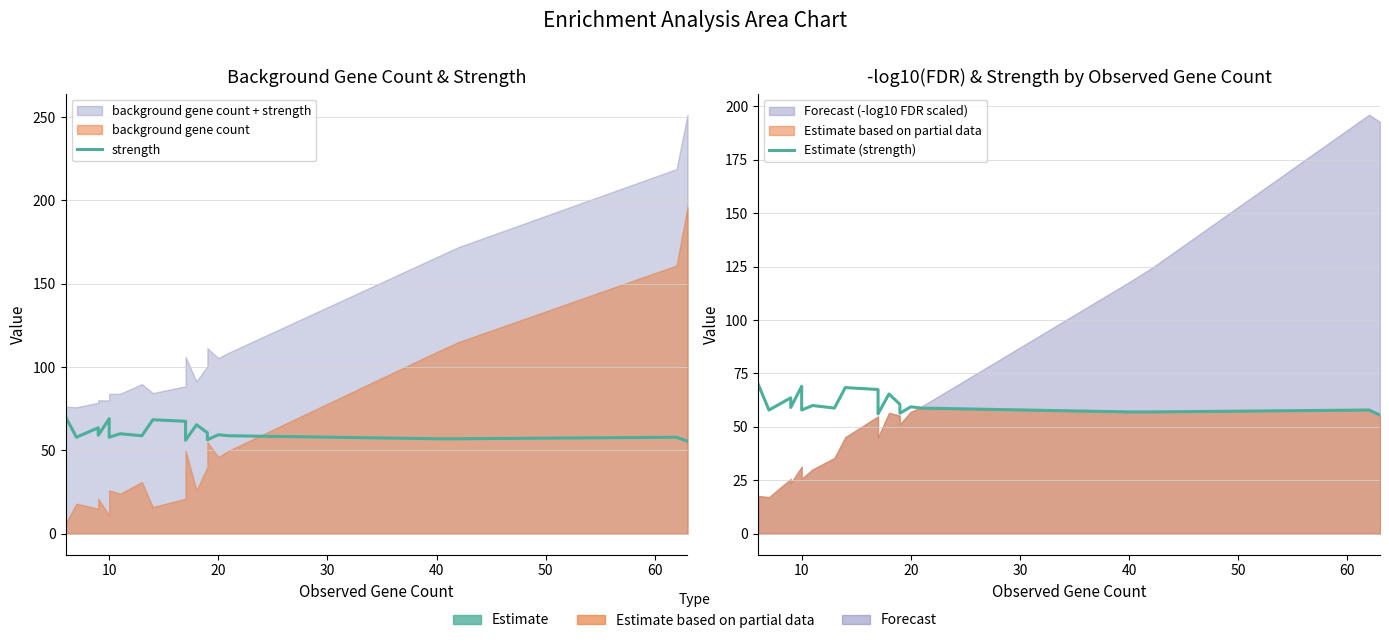

True or false: strength and Estimate (strength) intersect in this chart.

False